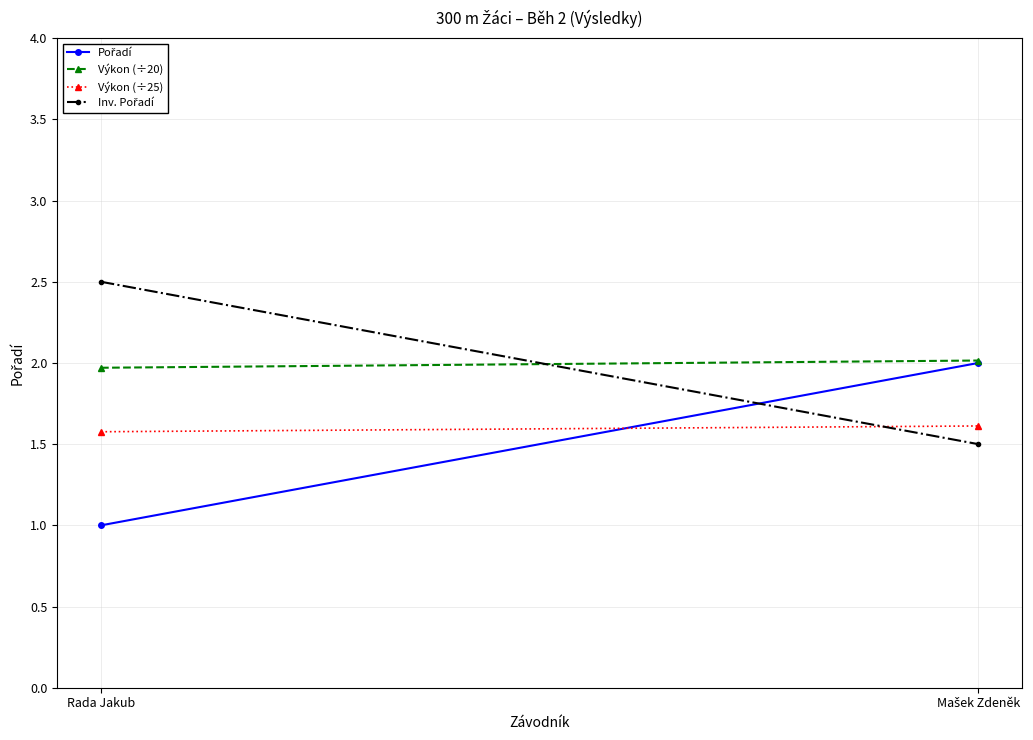

What is the approximate value of Inv. Pořadí at Mašek Zdeněk?

1.5